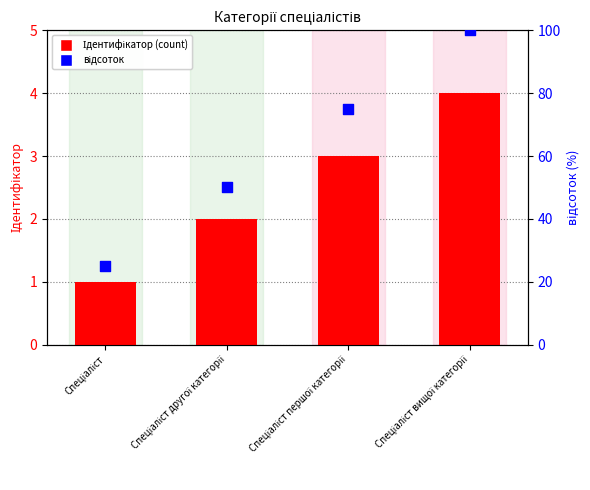

What are all the series names shown in the legend?

Ідентифікатор, відсоток